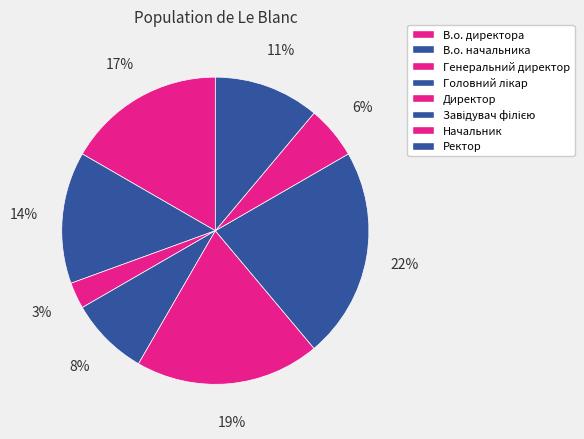

To the nearest percent, what percentage of the pie is Головний лікар?

8%